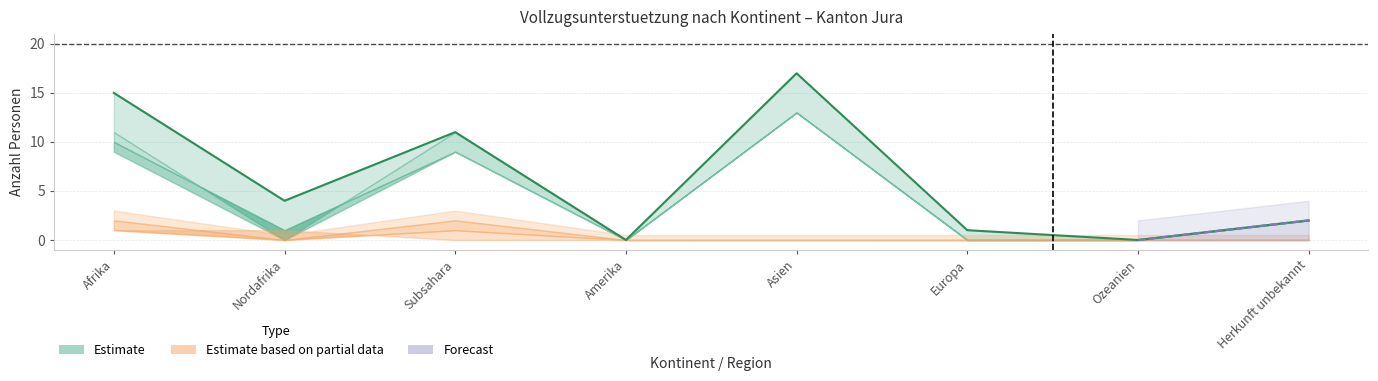

How many Vollzugsunterstuetzung ohne Asyl Total values are between 0 and 2?

8